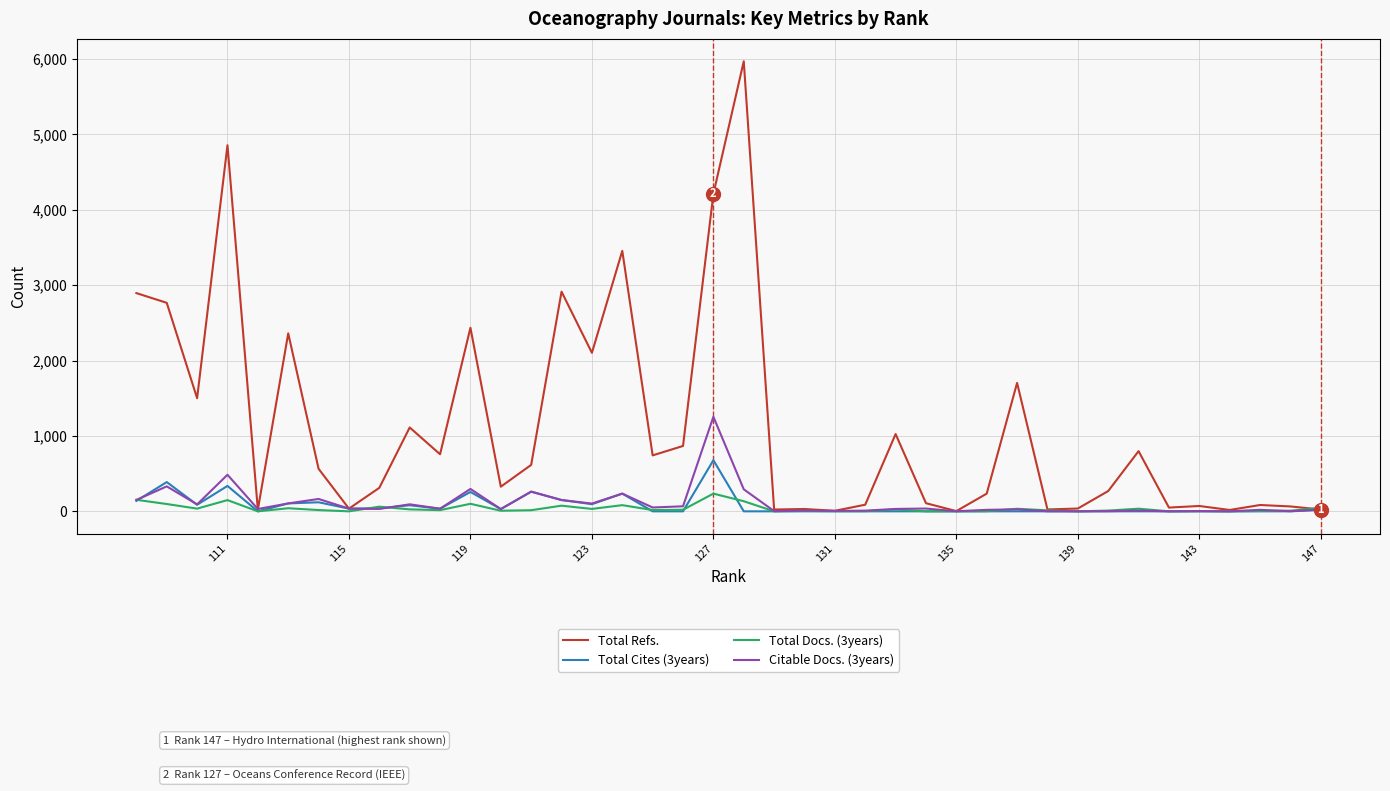

Is this an area chart (filled region under the line)?

No